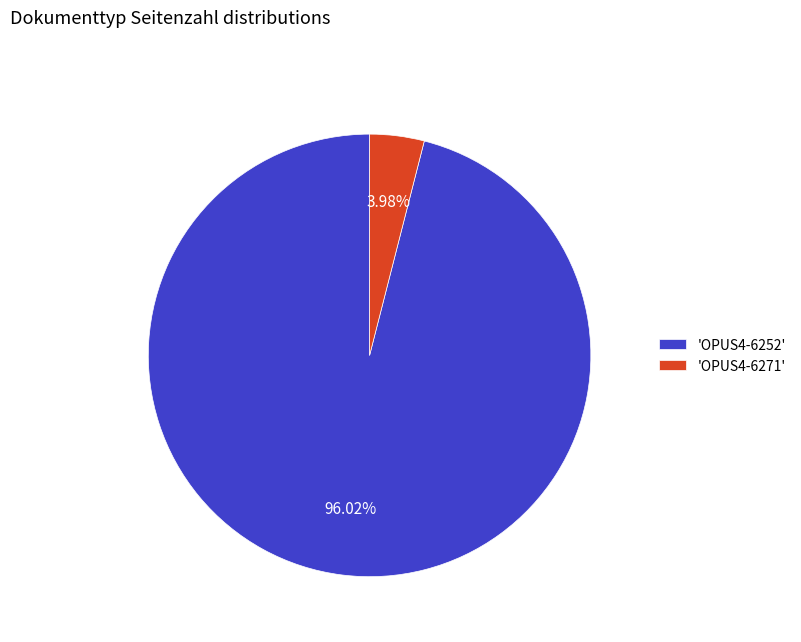

Combined, do 'OPUS4-6252' and 'OPUS4-6271' account for over 50%?

Yes